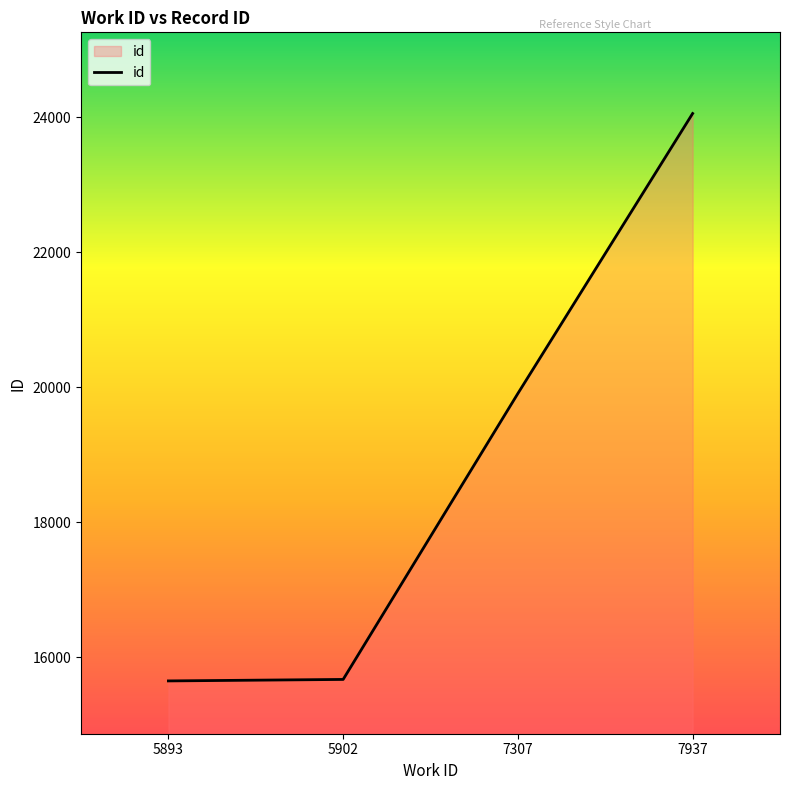

Which category has the highest value across all series?

7937